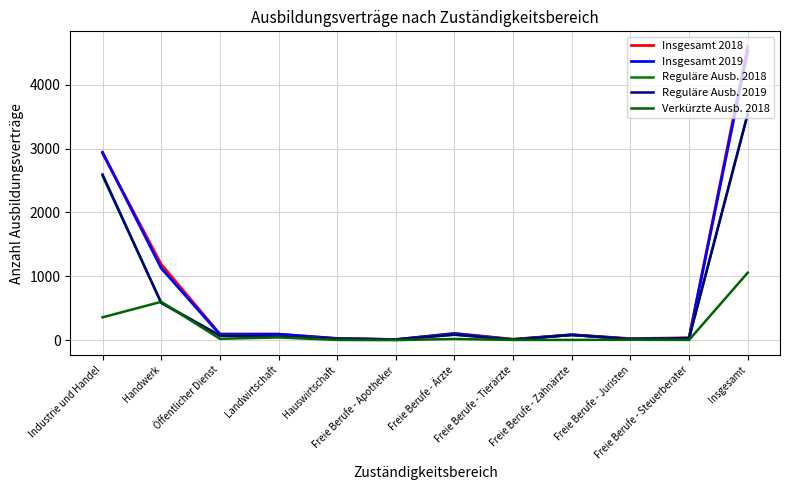

What is the sum of all Reguläre Ausb. 2018 values?

7107